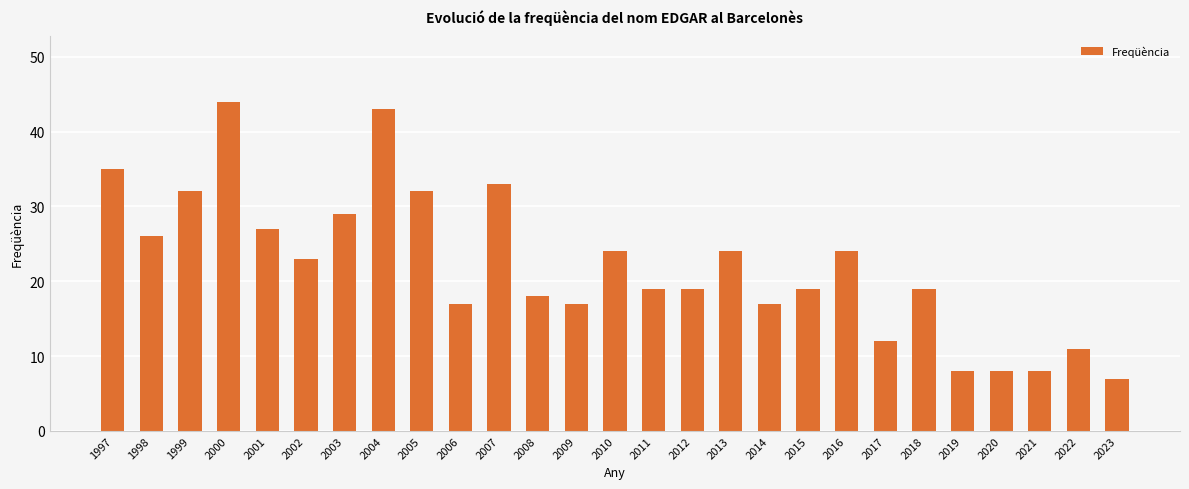

What value does the data have at 2012?

19